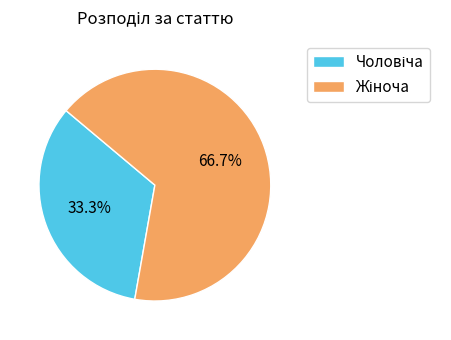

Does any single category account for the majority?

Yes